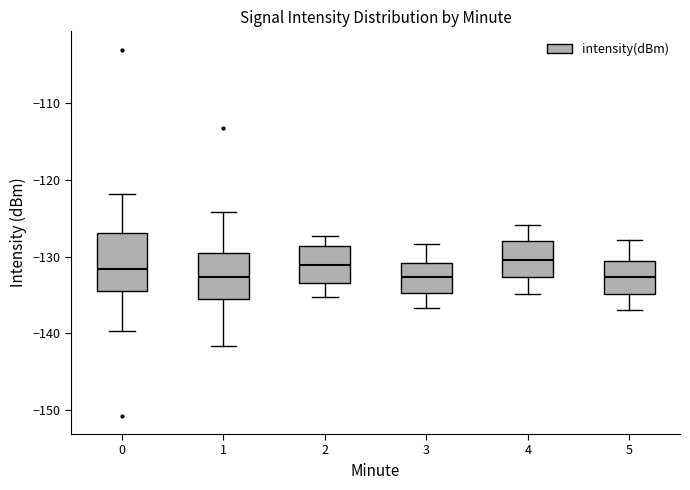

Where does the upper whisker of the box at x = 1 end on the y-axis? The values are not printed on the chart, so give them approximately, as read against the axis.

-124